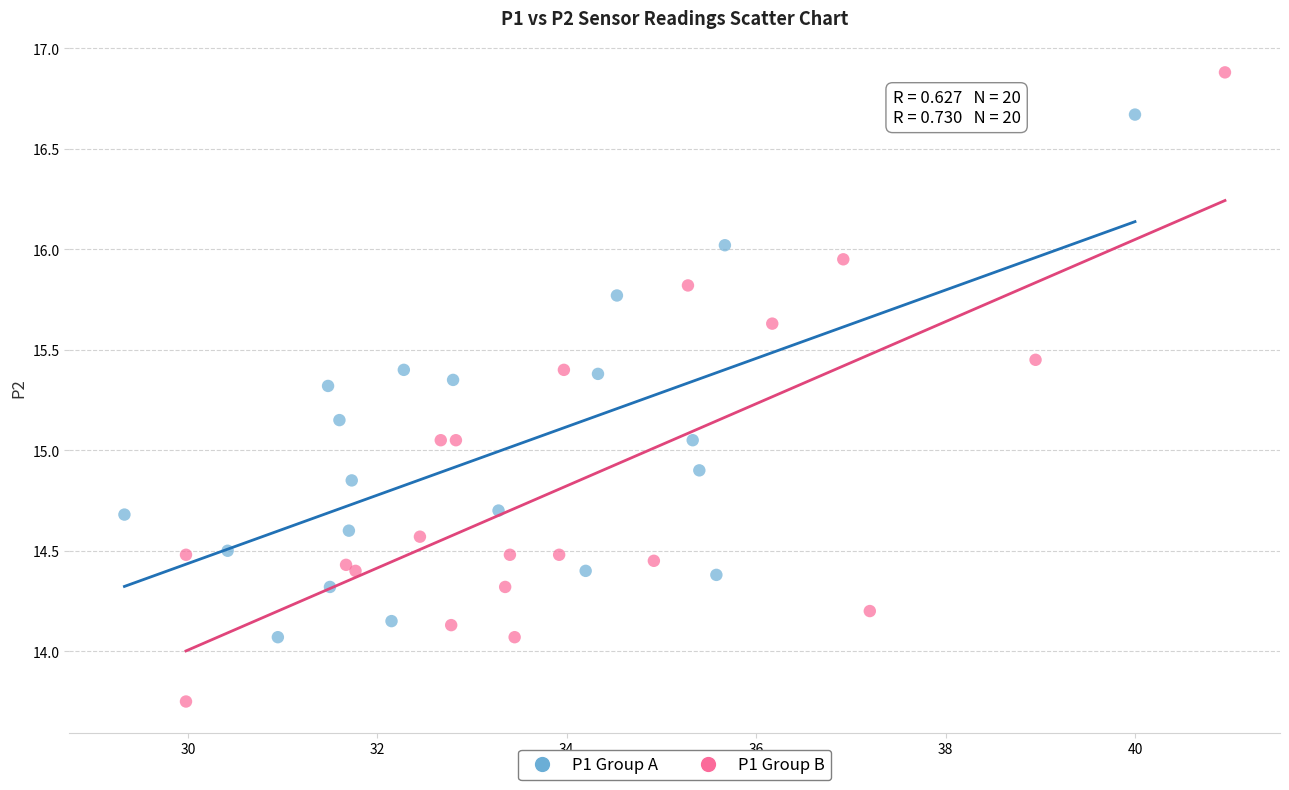

Which series contains the highest Y value?

P1 Group B